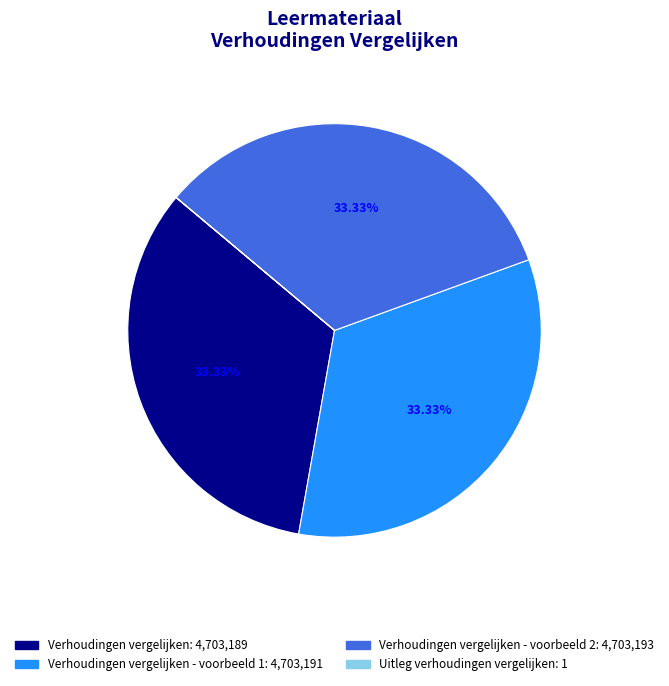

Is there a majority slice in this chart?

No